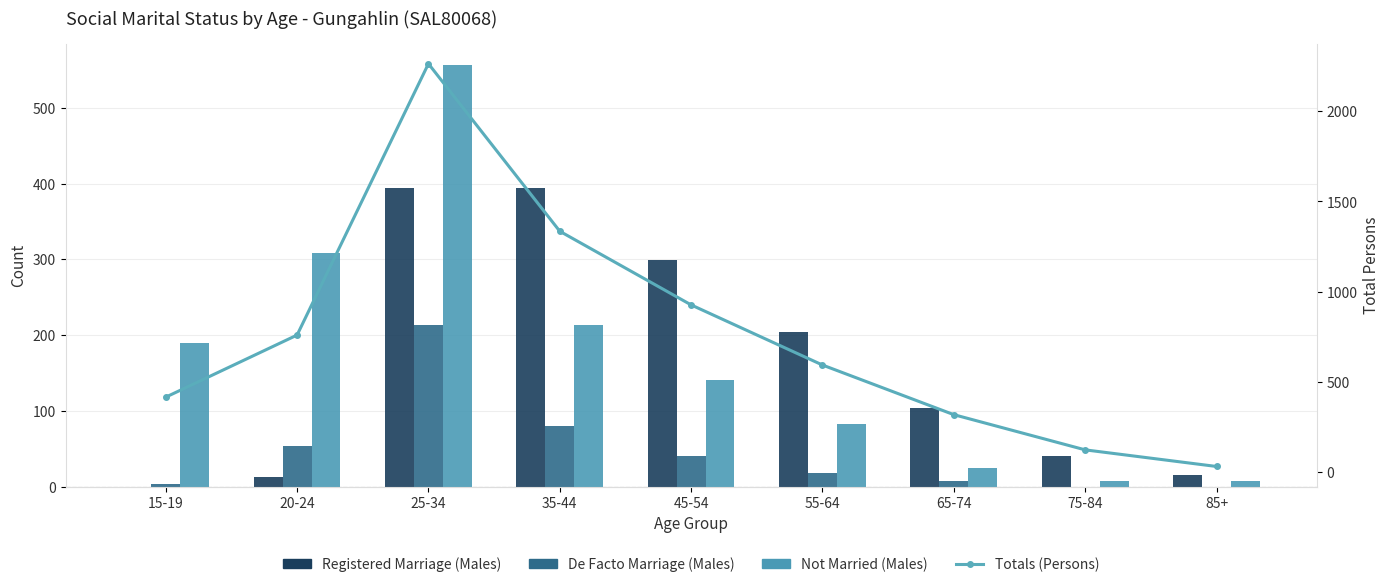

Which series has the largest range (max minus min)?

Totals (Persons)